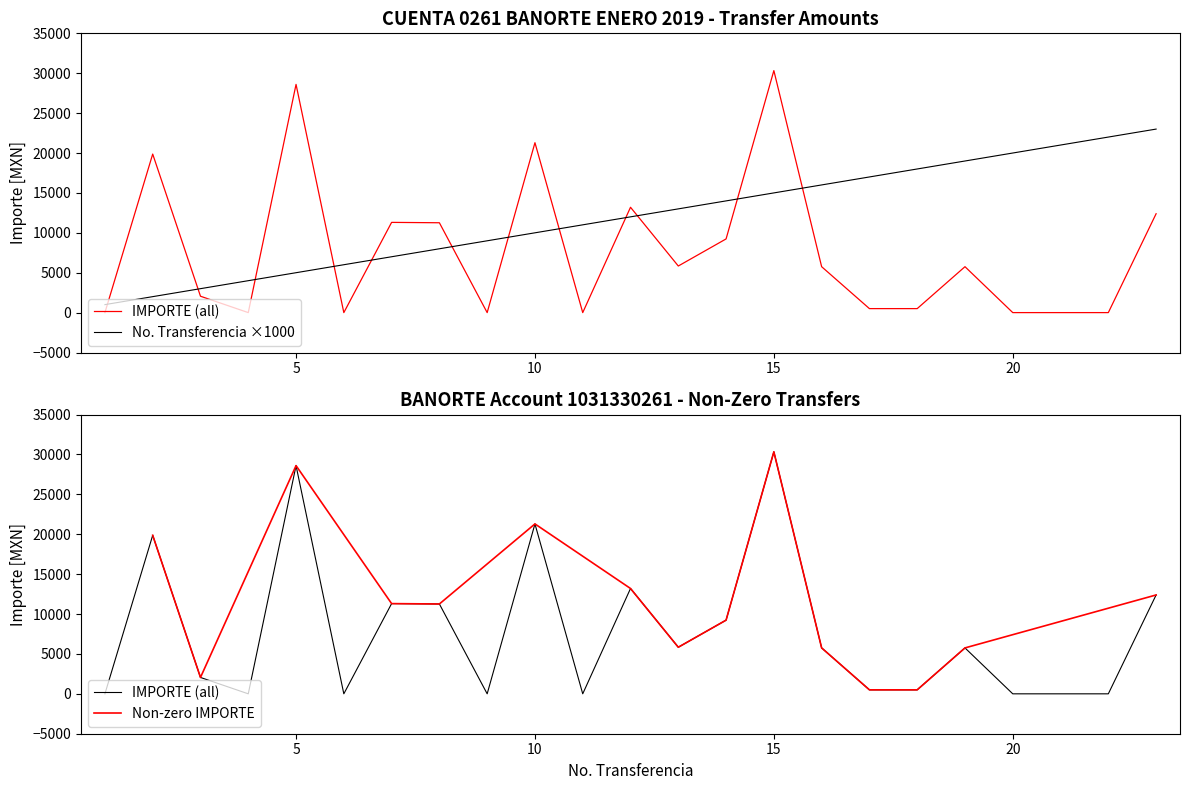

The Transfer No. series shows 32147.5 at 19. True or false?

False